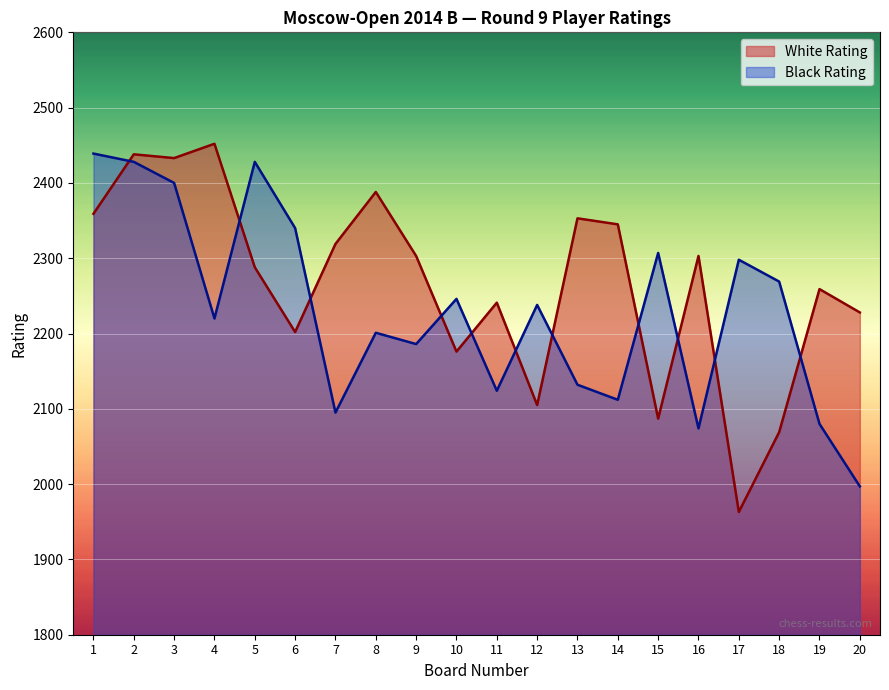

What is the sum of the Black Rating values at 11 and 8?

4325